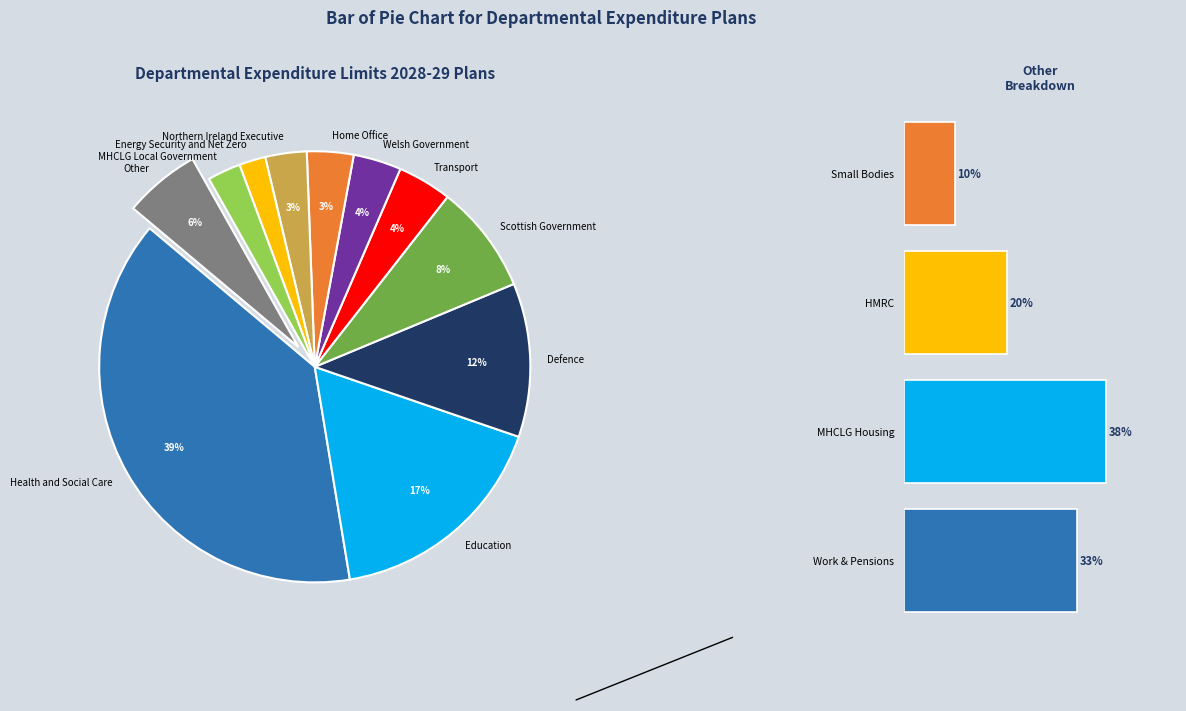

Combined, do Small Bodies and Work & Pensions account for over 50%?

No